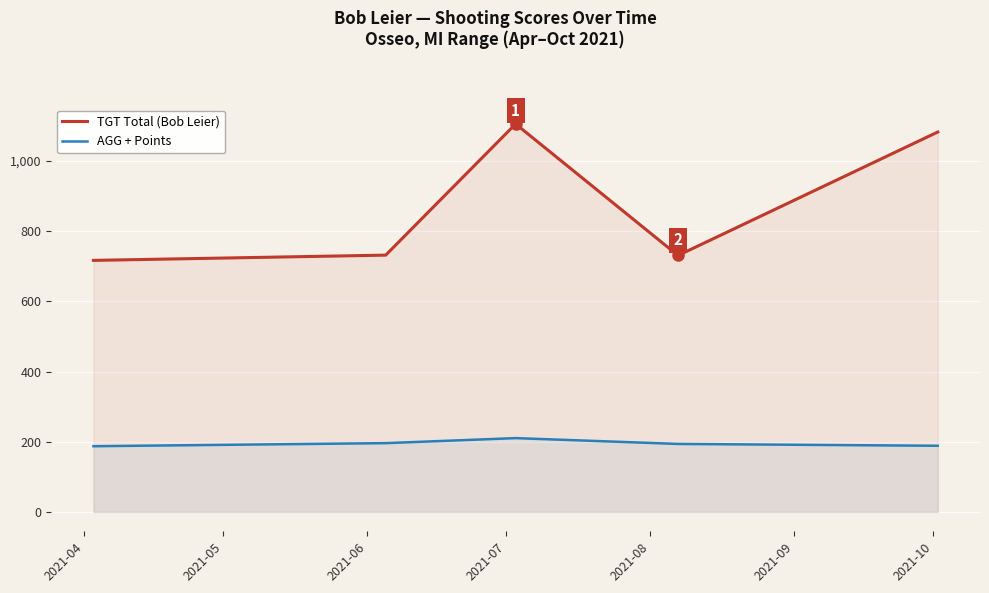

Rank the series by their average value, from highest to lowest.

TGT Total (Bob Leier), AGG + Points